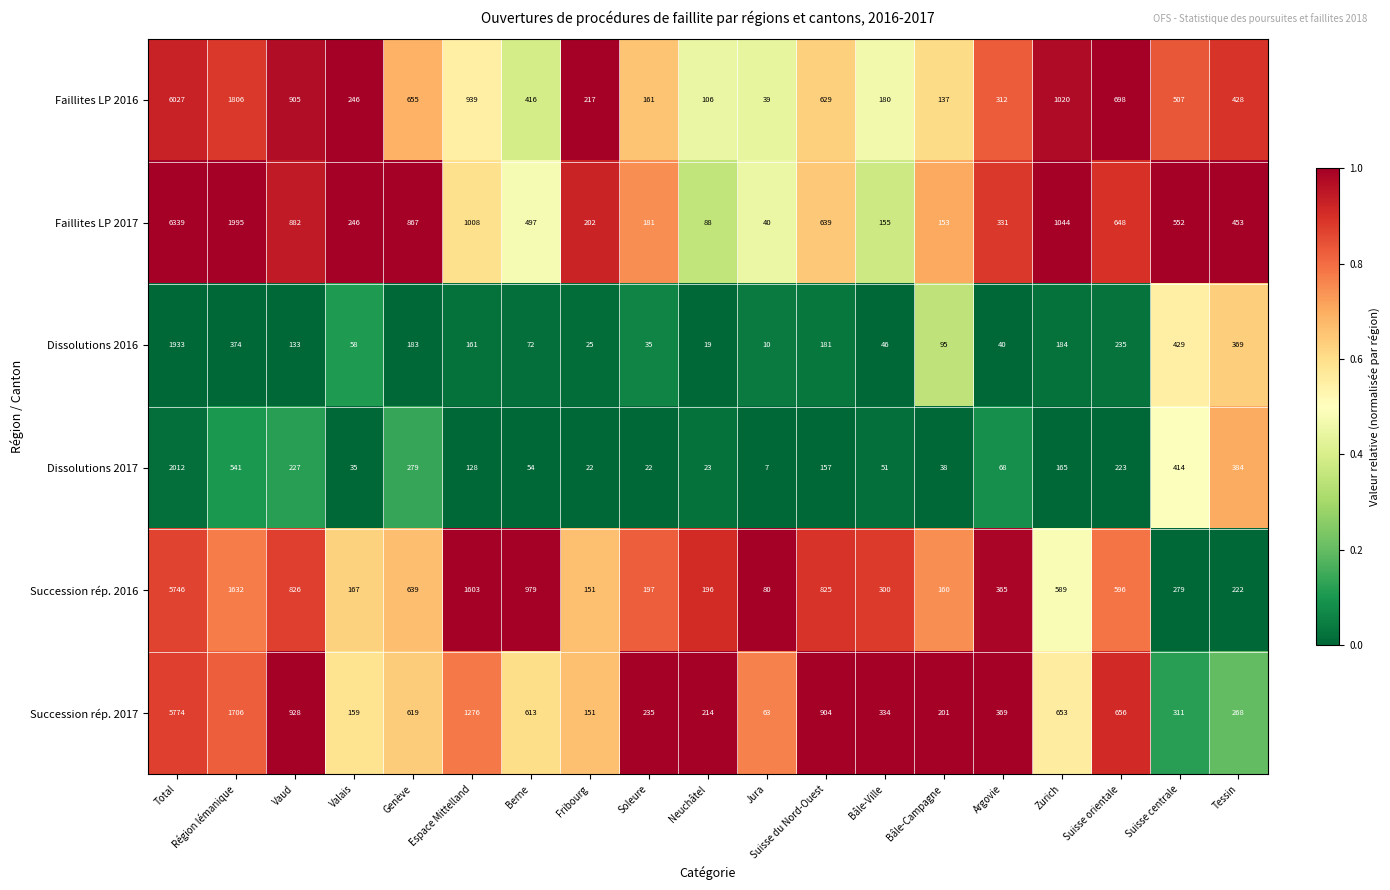

List the series in order of their peak value, highest first.

Faillites LP 2017, Faillites LP 2016, Succession rép. 2017, Succession rép. 2016, Dissolutions 2017, Dissolutions 2016